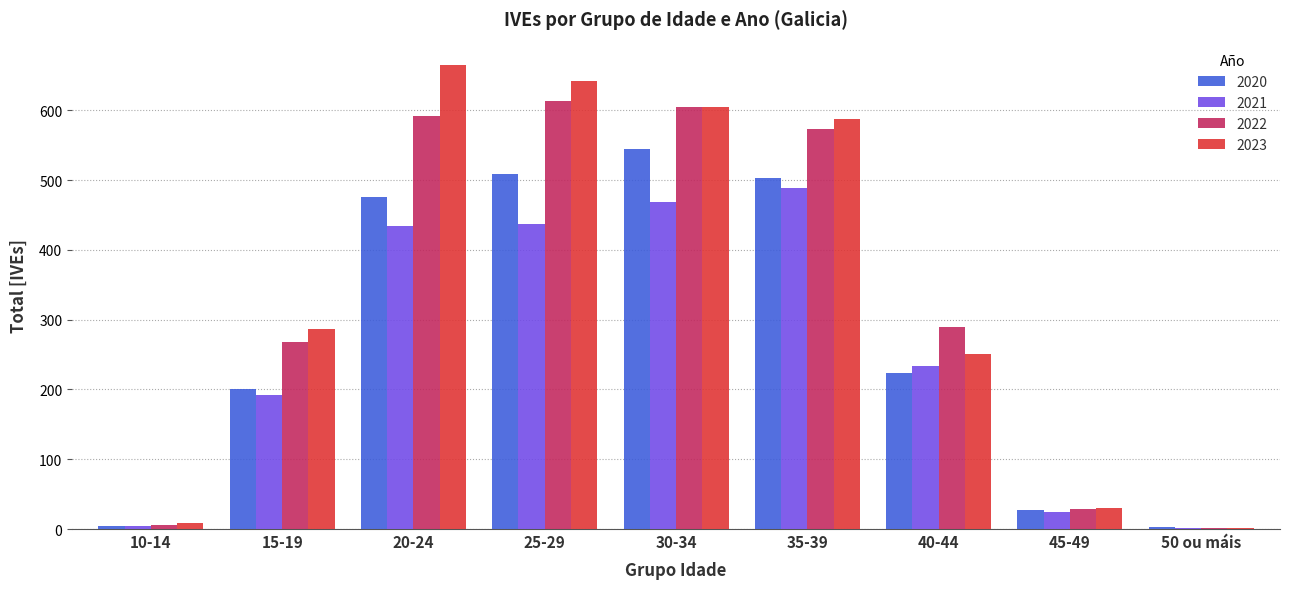

Which series has the largest total across all categories?

2023